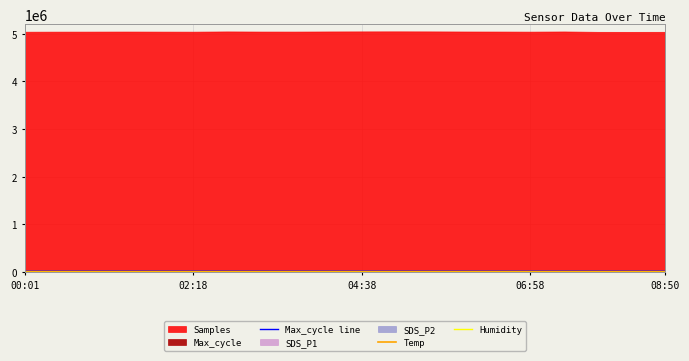

Rank the categories by Humidity value from lowest to highest.

00:01, 02:18, 04:38, 06:58, 08:50, 5, 6, 7, 8, 9, 10, 11, 12, 13, 14, 15, 16, 17, 18, 19